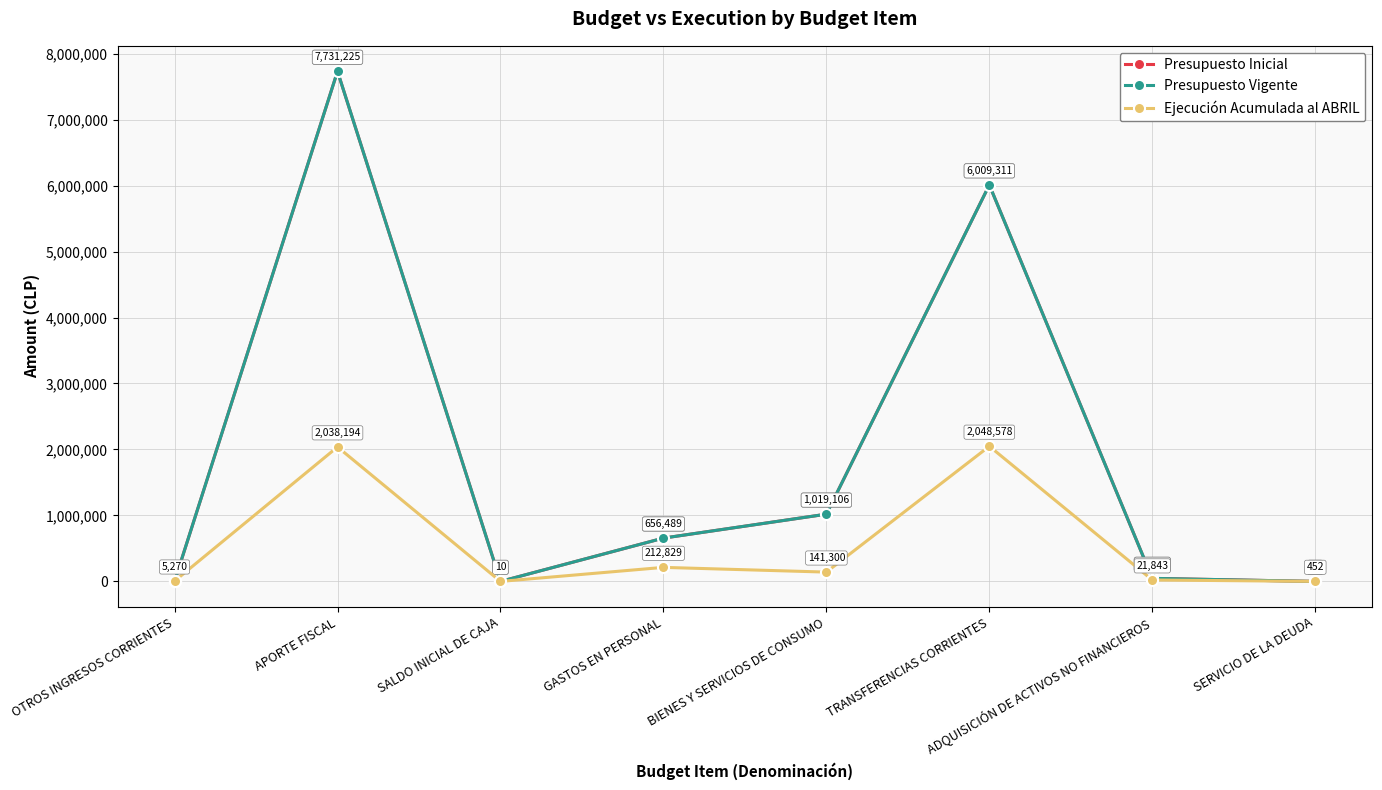

True or false: Ejecución Acumulada al ABRIL and Presupuesto Inicial cross at least once.

True